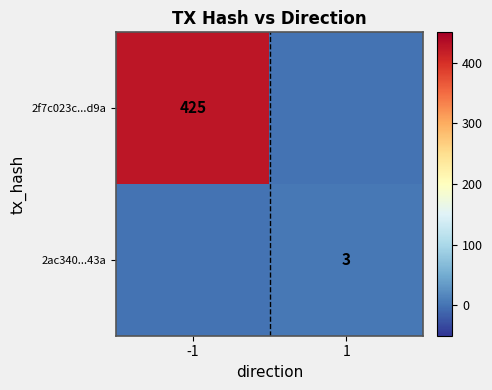

What is the difference between the highest and lowest values at -1?

425